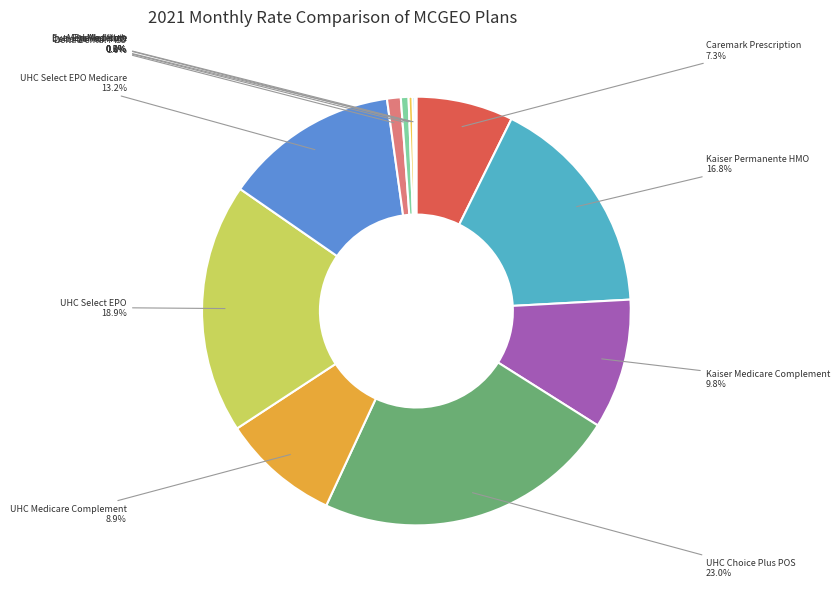

Does any single category account for the majority?

No